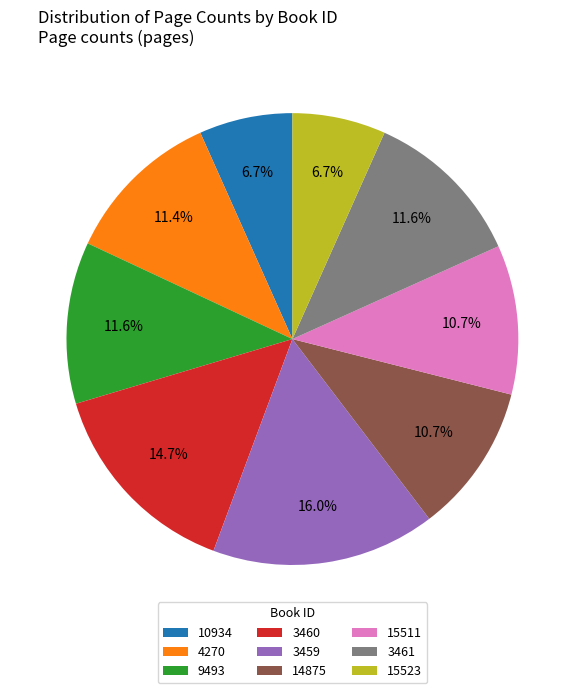

How many slices are in this pie chart?

9